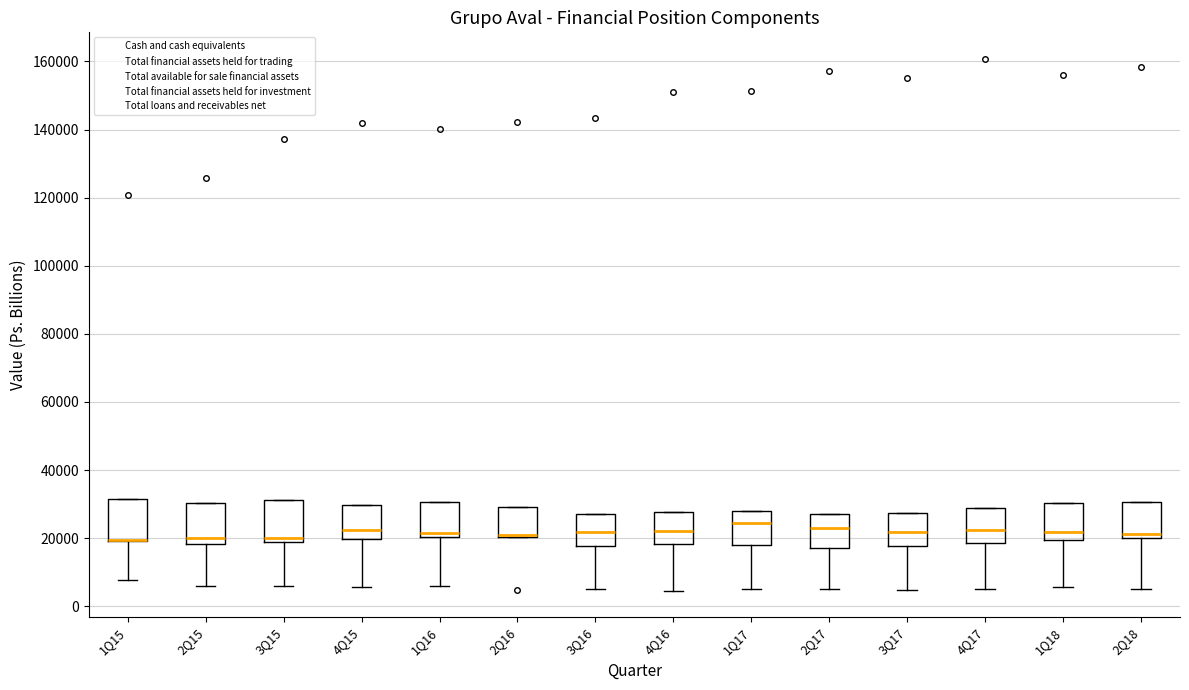

Reading left to right, read every box against the y-axis: the position of its median line, the range the box covers, and the ends of its whiskers. The values are not printed on the chart, so give them approximately, as read against the axis.

1Q15: median 20000 (drawn on the box's lower edge), box 20000 to 32000, whiskers 8000 to 32000
2Q15: median 20000, box 18000 to 30000, whiskers 6000 to 30000
3Q15: median 20000, box 18000 to 32000, whiskers 6000 to 32000
4Q15: median 22000, box 20000 to 30000, whiskers 6000 to 30000
1Q16: median 22000, box 20000 to 30000, whiskers 6000 to 30000
2Q16: median 22000, box 20000 to 30000, whiskers 20000 to 30000
3Q16: median 22000, box 18000 to 28000, whiskers 4000 to 28000
4Q16: median 22000, box 18000 to 28000, whiskers 4000 to 28000
1Q17: median 24000, box 18000 to 28000, whiskers 6000 to 28000
2Q17: median 22000, box 18000 to 28000, whiskers 4000 to 28000
3Q17: median 22000, box 18000 to 28000, whiskers 4000 to 28000
4Q17: median 22000, box 18000 to 28000, whiskers 6000 to 28000
1Q18: median 22000, box 20000 to 30000, whiskers 6000 to 30000
2Q18: median 22000, box 20000 to 30000, whiskers 6000 to 30000